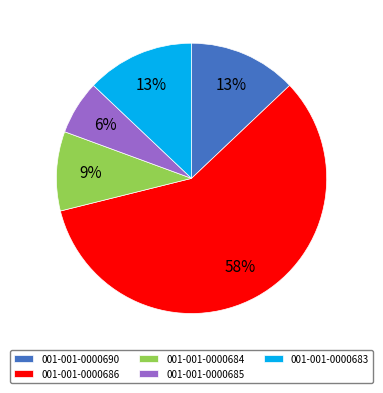

Do 001-001-0000685 and 001-001-0000686 together represent more than half of the pie?

Yes